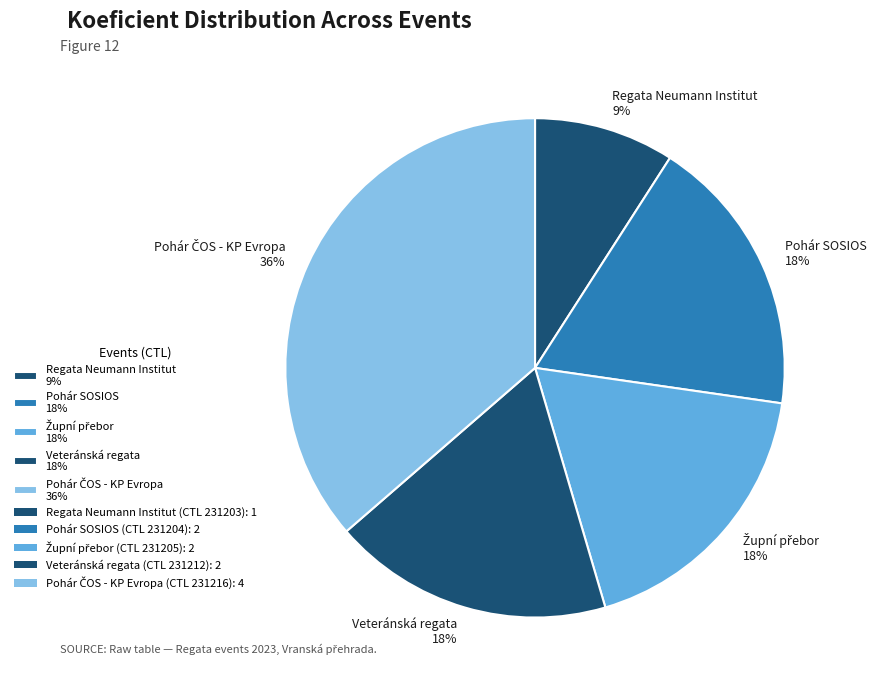

To the nearest percent, what percentage of the pie is Pohár SOSIOS 18%?

18%